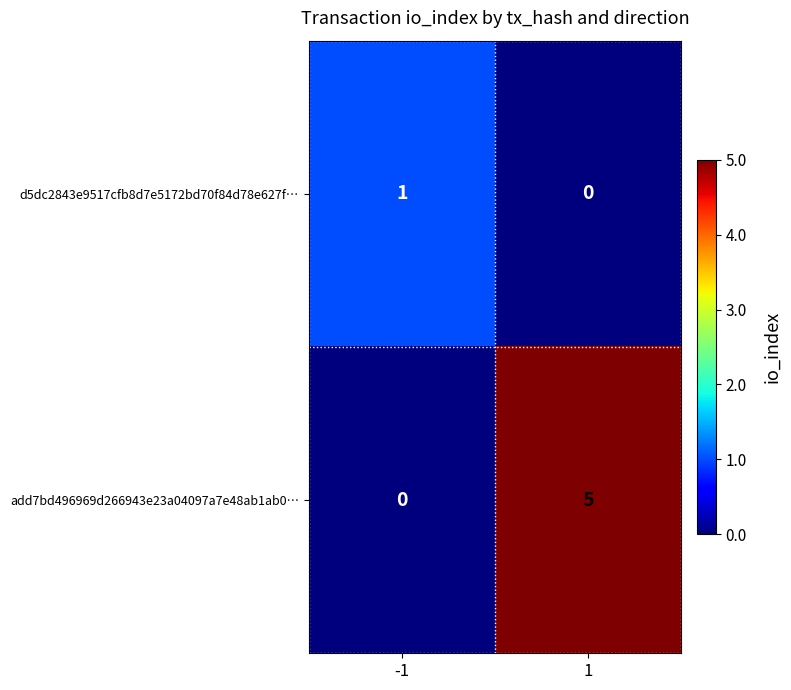

List the series in order of their peak value, highest first.

add7bd496969d266943e23a04097a7e48ab1ab0…, d5dc2843e9517cfb8d7e5172bd70f84d78e627f…